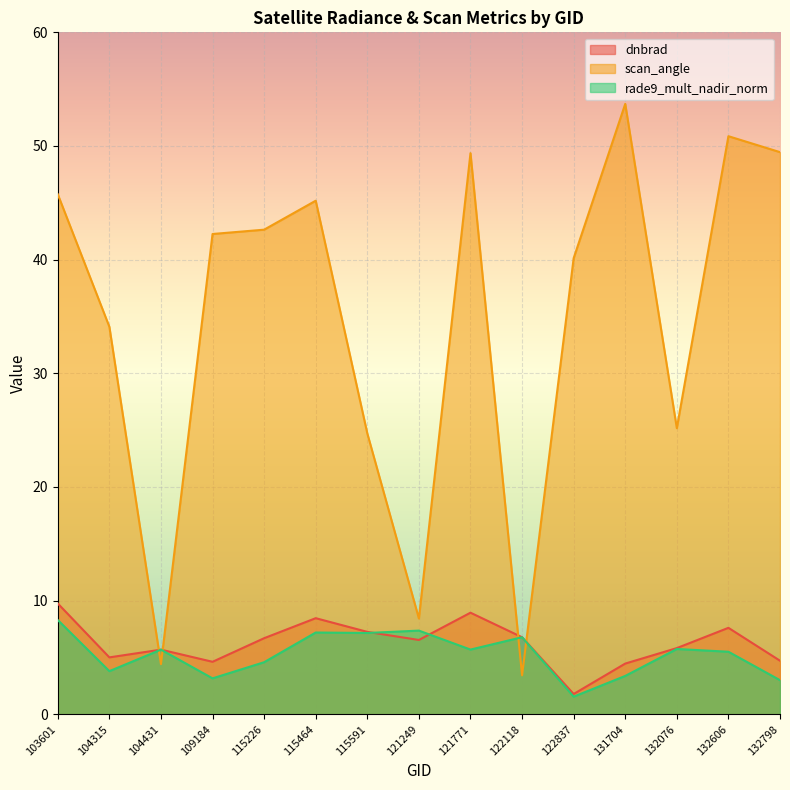

Between which two adjacent categories do rade9_mult_nadir_norm and dnbrad first intersect?

104315 and 104431